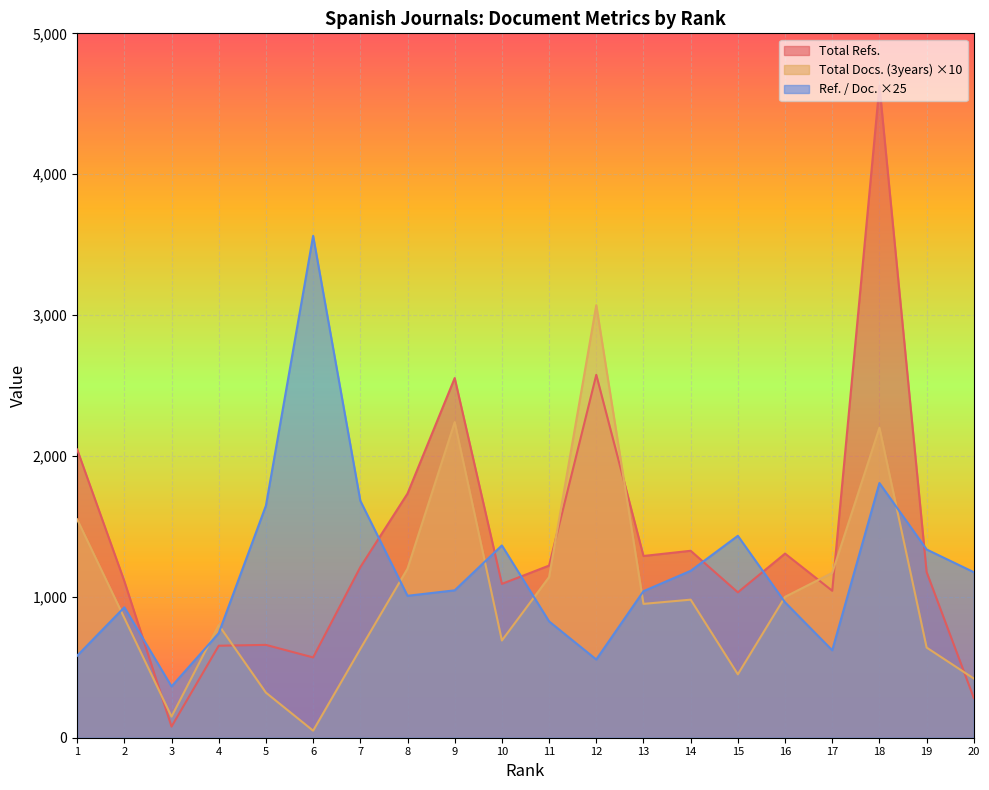

True or false: Total Refs. and Total Docs. (3years) cross at least once.

True